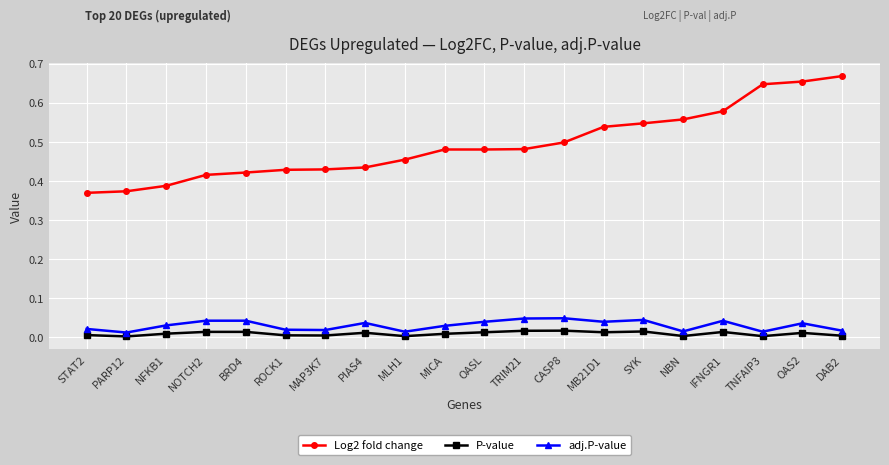

The value of Log2 fold change at IFNGR1 is 0.3. True or false?

False